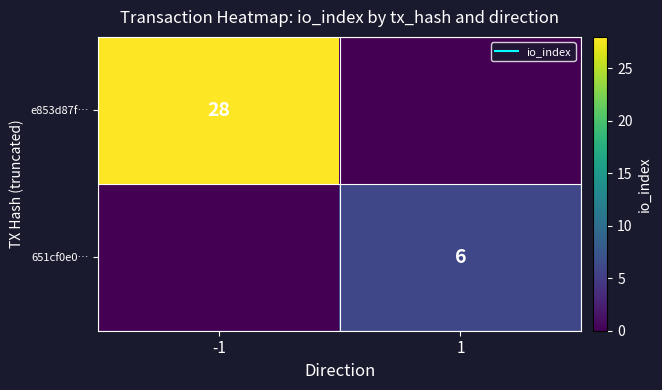

What is the difference between the maximum and minimum values in the e853d87f… series?

28